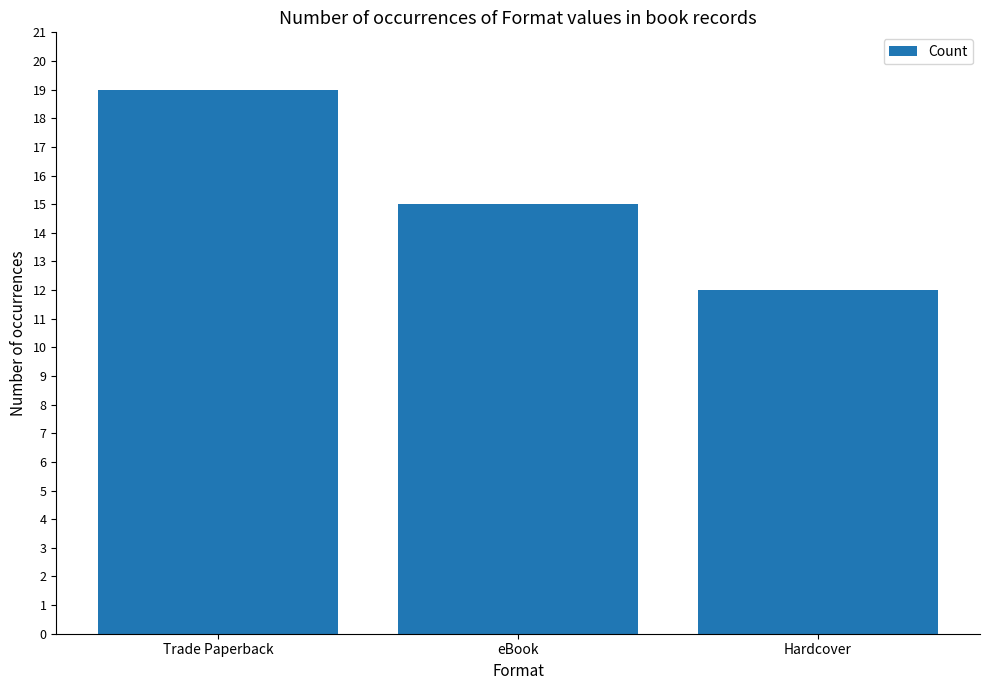

True or false: the data shows 28 at Trade Paperback.

False